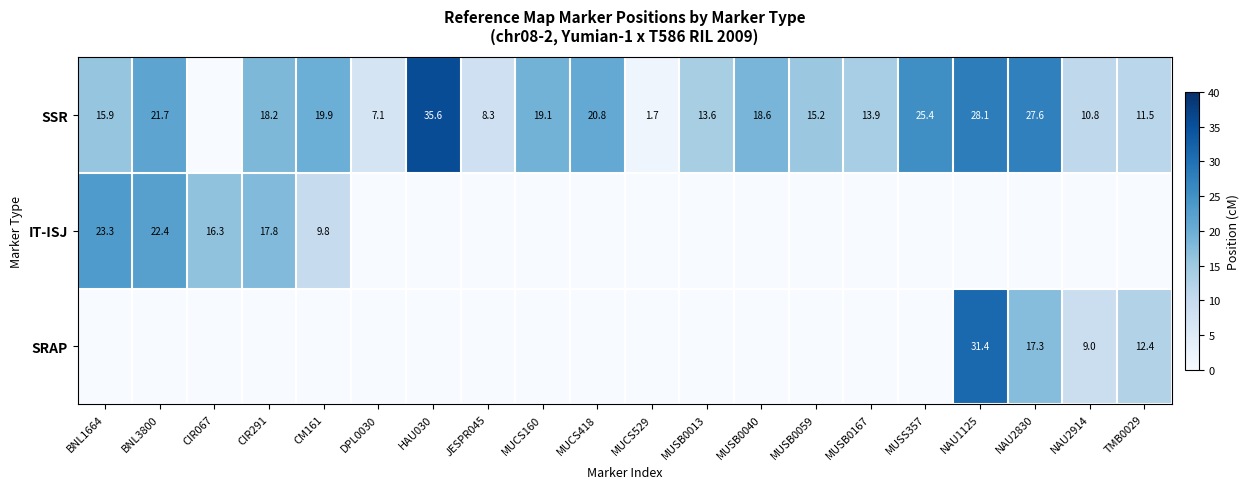

The SRAP series shows 9.0 at NAU2914. True or false?

True